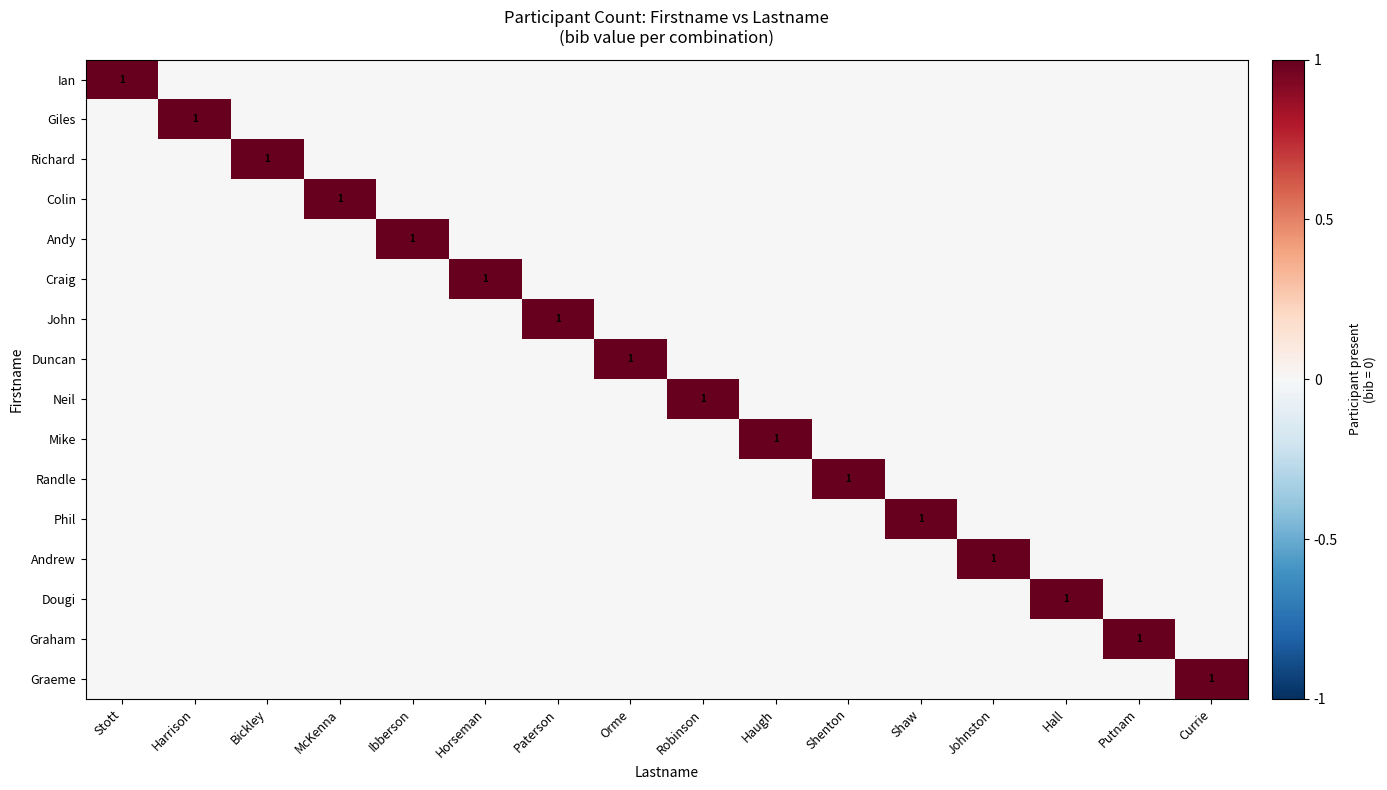

True or false: Randle has a value of 1 at Shenton.

True